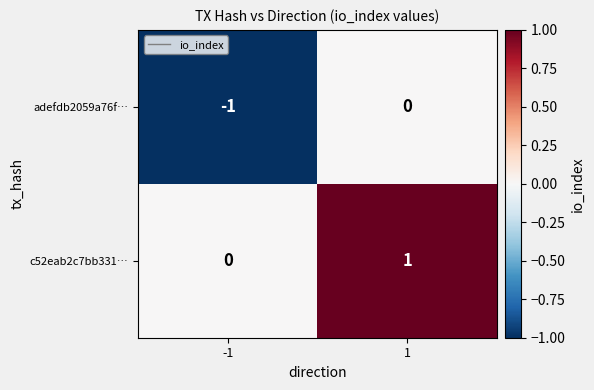

At -1, list the series in order from smallest to largest.

adefdb2059a76f…, c52eab2c7bb331…